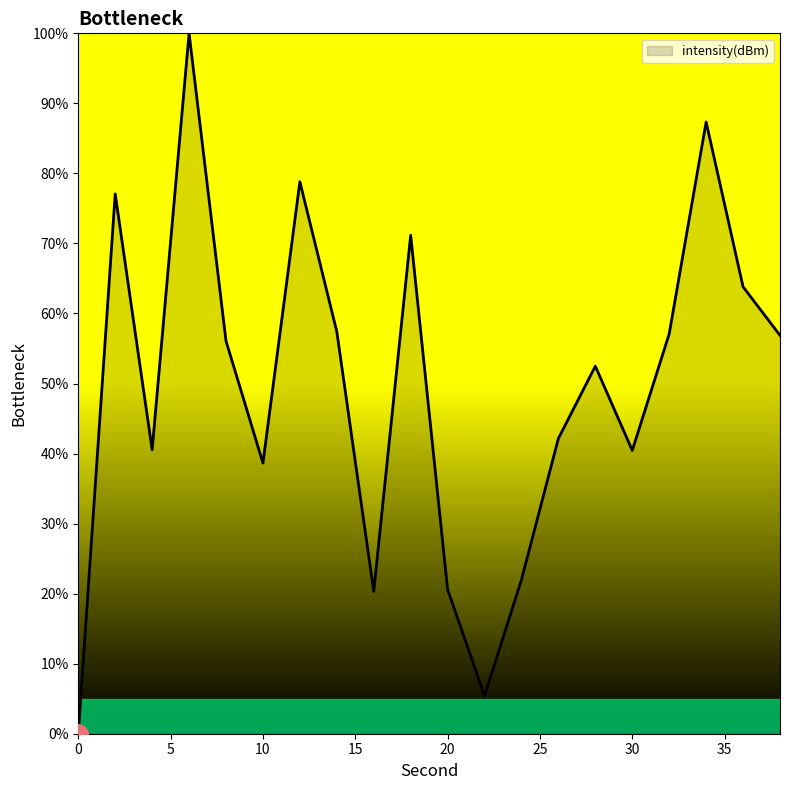

What is the difference between the maximum and minimum values?

100.0